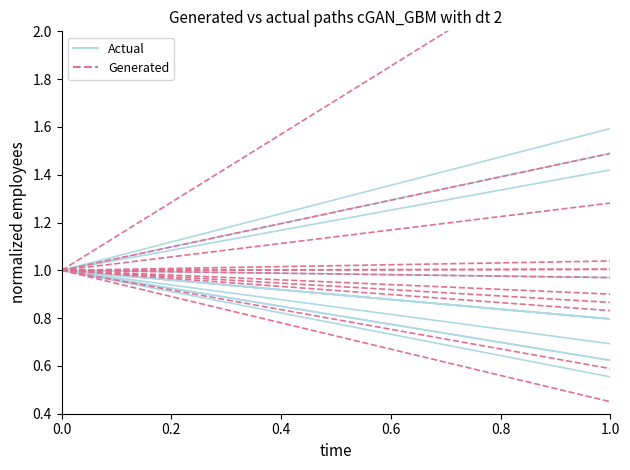

What is the sum of all Actual values?

1.8